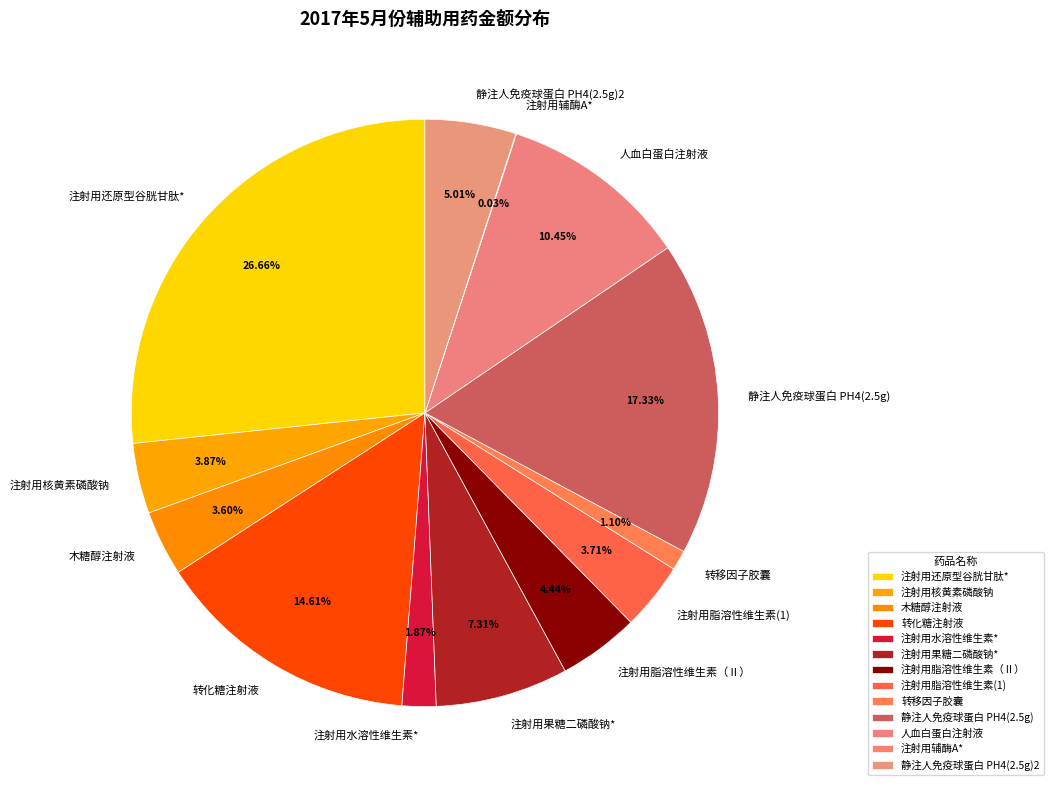

Which category has the biggest portion of the pie?

注射用还原型谷胱甘肽*